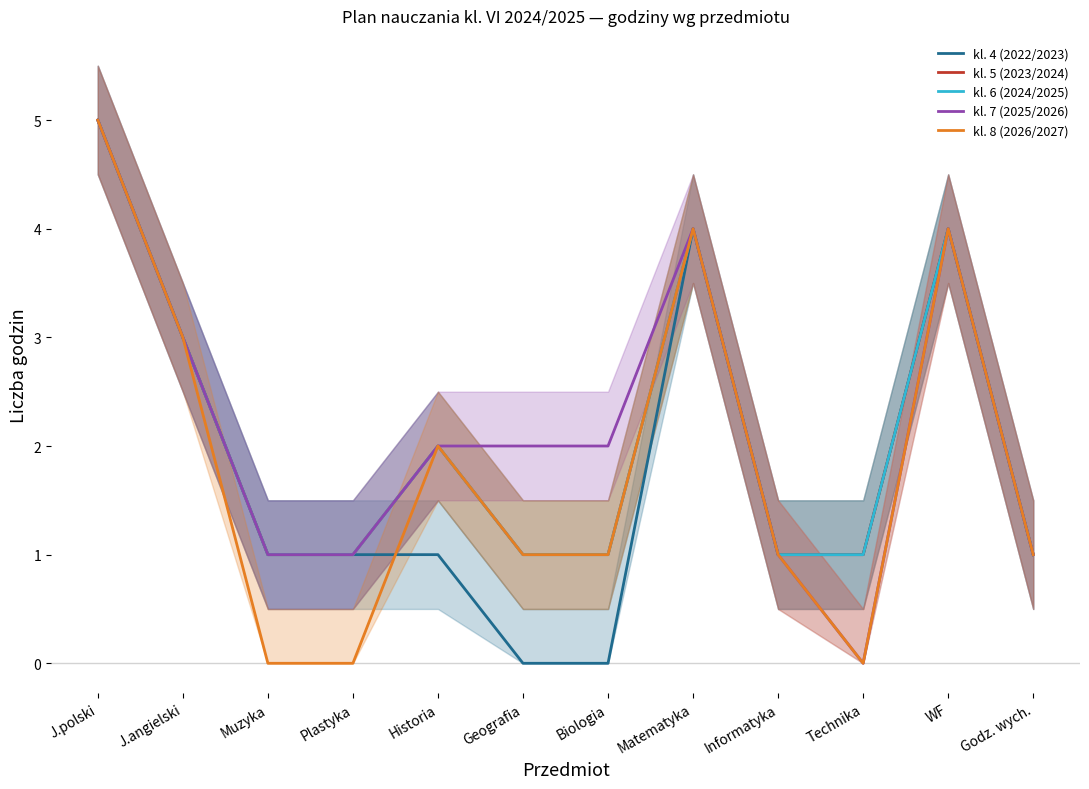

Reading left to right, what are all the values shown in this chart?

kl. 4 (2022/2023): J.polski=5	J.angielski=3	Muzyka=1	Plastyka=1	Historia=1	Geografia=0	Biologia=0	Matematyka=4	Informatyka=1	Technika=1	WF=4	Godz. wych.=1
kl. 5 (2023/2024): J.polski=5	J.angielski=3	Muzyka=1	Plastyka=1	Historia=2	Geografia=1	Biologia=1	Matematyka=4	Informatyka=1	Technika=1	WF=4	Godz. wych.=1
kl. 6 (2024/2025): J.polski=5	J.angielski=3	Muzyka=1	Plastyka=1	Historia=2	Geografia=1	Biologia=1	Matematyka=4	Informatyka=1	Technika=1	WF=4	Godz. wych.=1
kl. 7 (2025/2026): J.polski=5	J.angielski=3	Muzyka=1	Plastyka=1	Historia=2	Geografia=2	Biologia=2	Matematyka=4	Informatyka=1	Technika=0	WF=4	Godz. wych.=1
kl. 8 (2026/2027): J.polski=5	J.angielski=3	Muzyka=0	Plastyka=0	Historia=2	Geografia=1	Biologia=1	Matematyka=4	Informatyka=1	Technika=0	WF=4	Godz. wych.=1